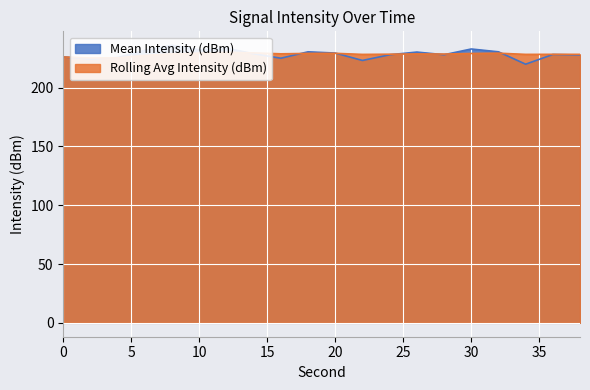

List the series in order of their peak value, lowest first.

Rolling Avg Intensity (dBm), Mean Intensity (dBm)